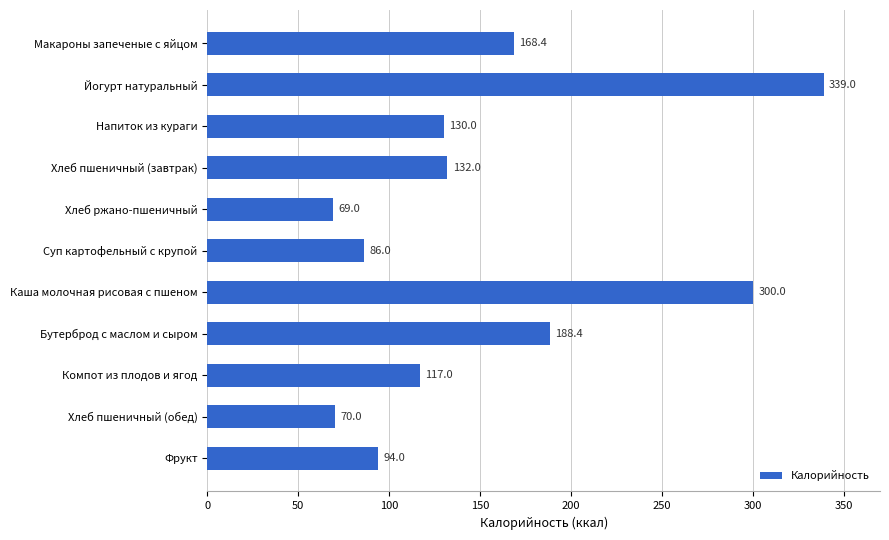

Approximately how many times larger is the value at Макароны запеченые с яйцом compared to Каша молочная рисовая с пшеном?

0.6